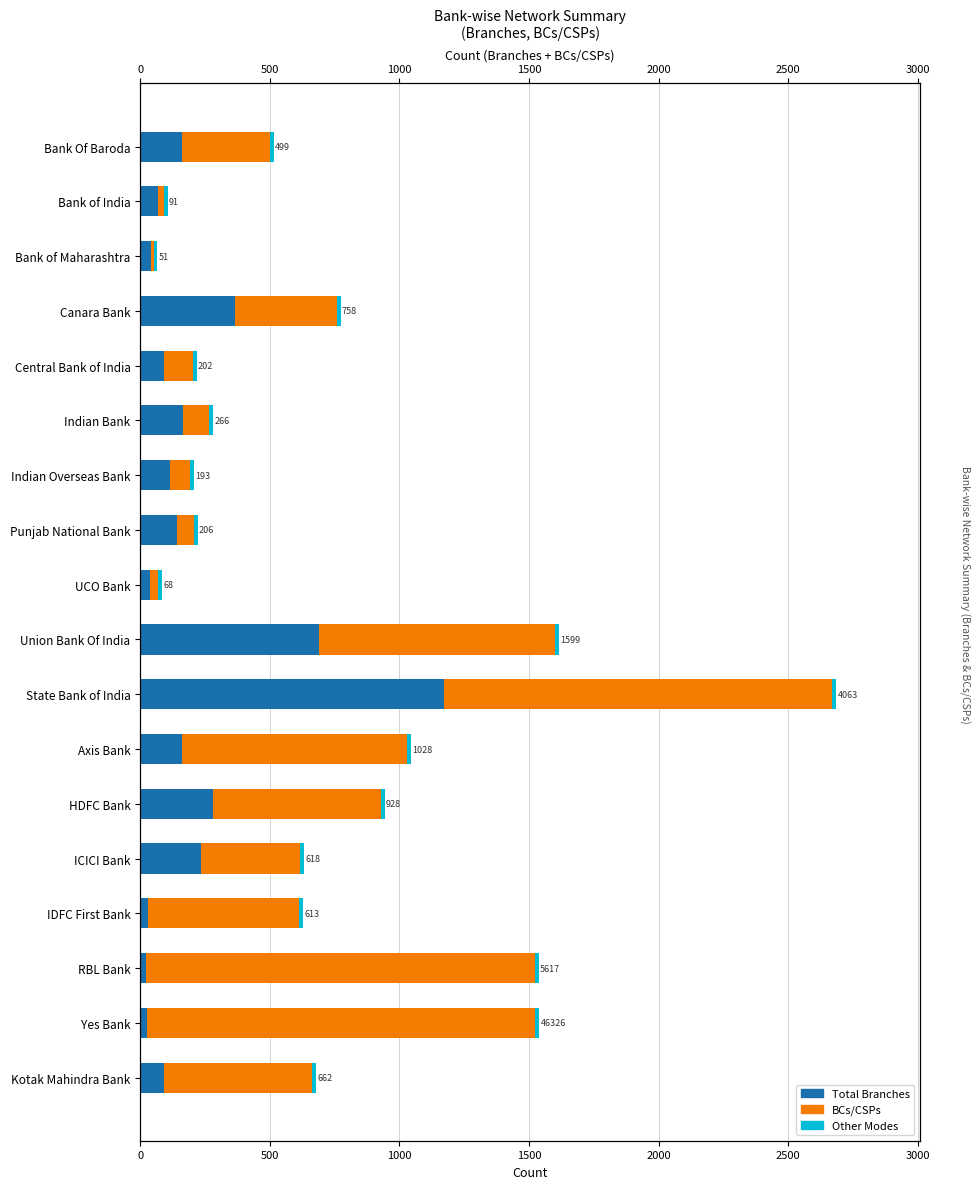

Reading right to left, transcribe all the data shown in this chart.

Total Branches: 92.0	24.0	23.0	28.0	235.0	282.0	160.0	1171.0	689.0	38.0	140.0	114.0	163.0	93.0	364.0	41.0	68.0	162.0
BCs/CSPs: 570.0	1500.0	1500.0	585.0	383.0	646.0	868.0	1500.0	910.0	30.0	66.0	79.0	103.0	109.0	394.0	10.0	23.0	337.0
Other Modes: 0.6	0.6	0.6	0.6	0.6	0.6	0.6	0.6	0.6	0.6	0.6	0.6	0.6	0.6	0.6	0.6	0.6	0.6